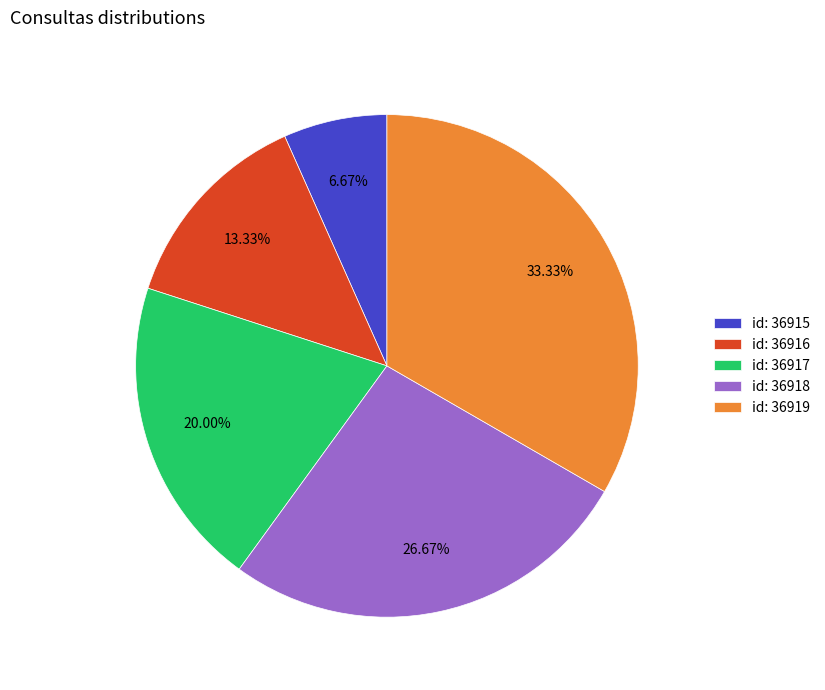

Count the number of slices in the pie.

5